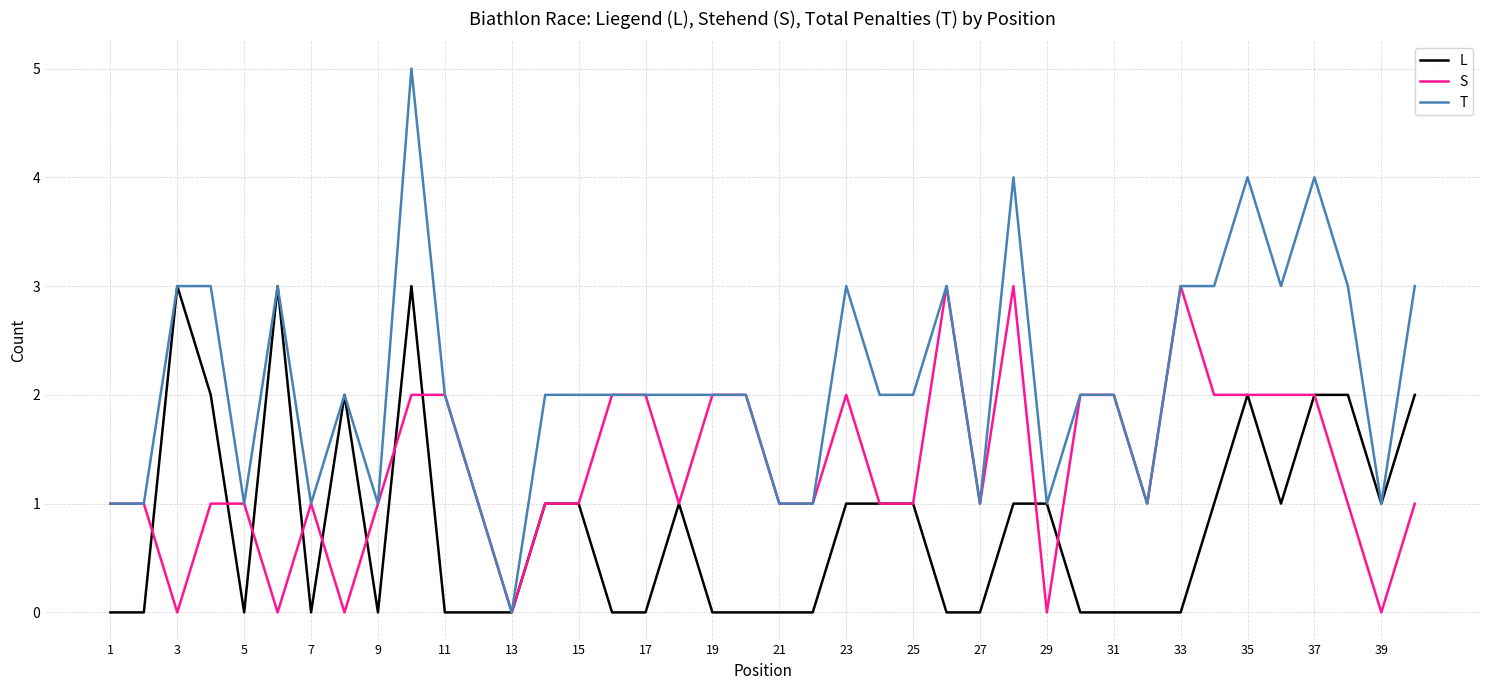

What is the maximum value shown in the chart?

5